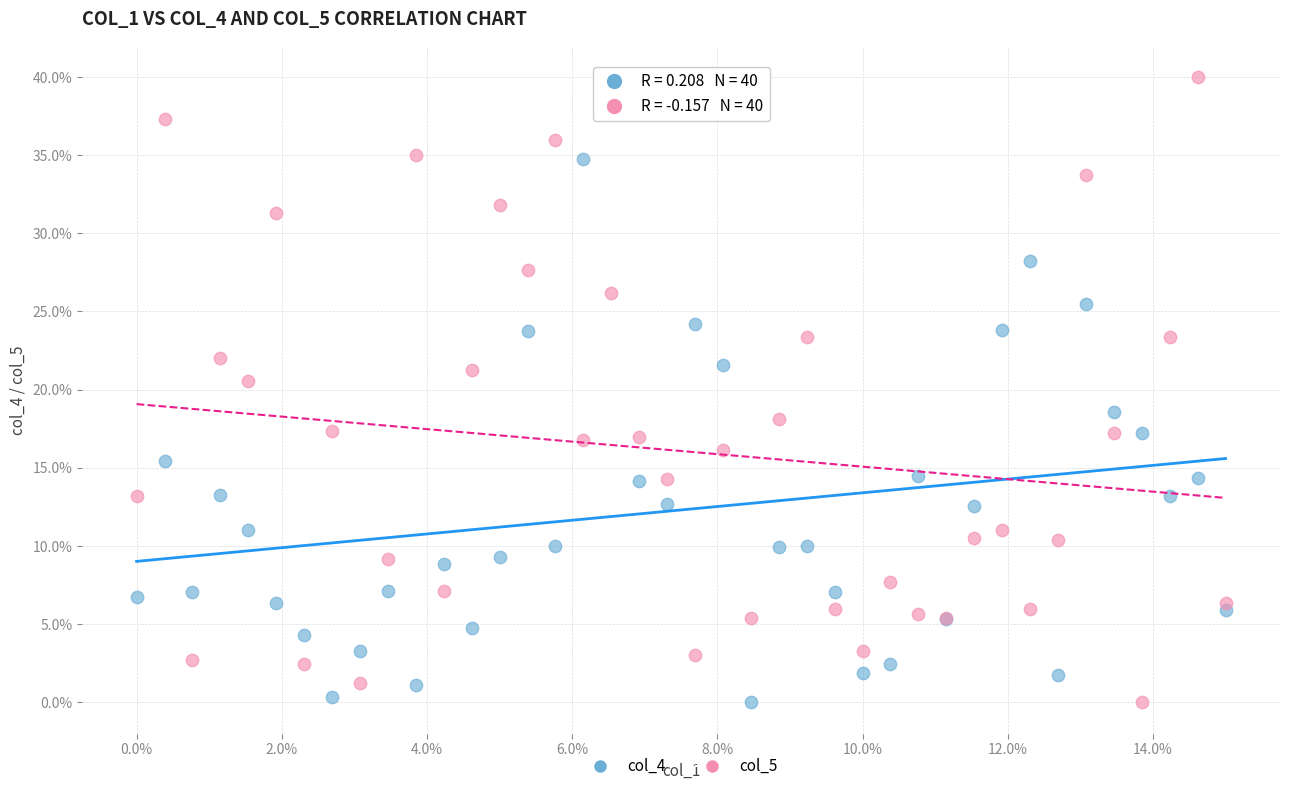

What is the X range (max minus min) for the scatter plot?

15.0